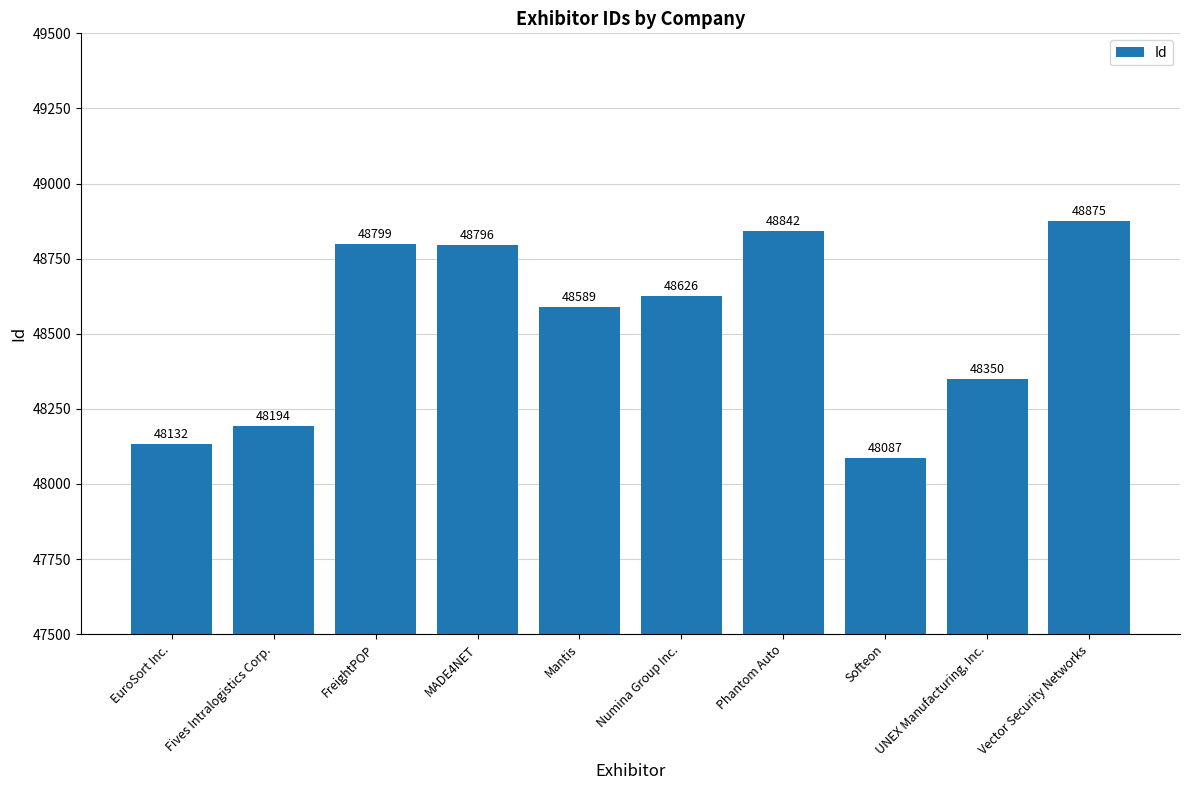

What is the difference between the second highest and minimum values?

755